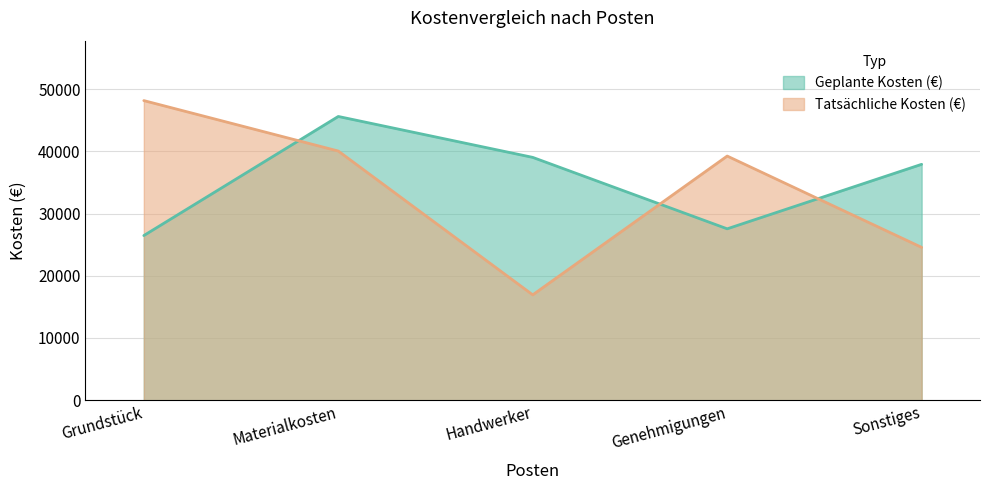

Count the number of categories in the chart.

5